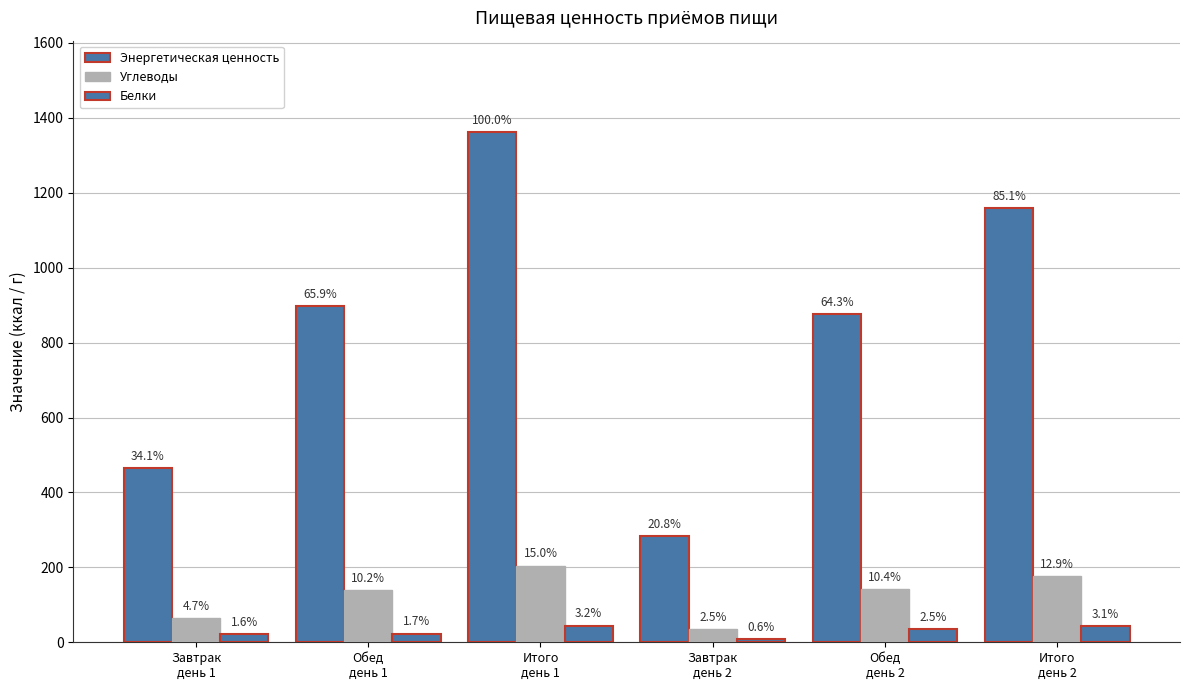

Rank the series by their maximum value, from lowest to highest.

Белки, Углеводы, Энергетическая ценность